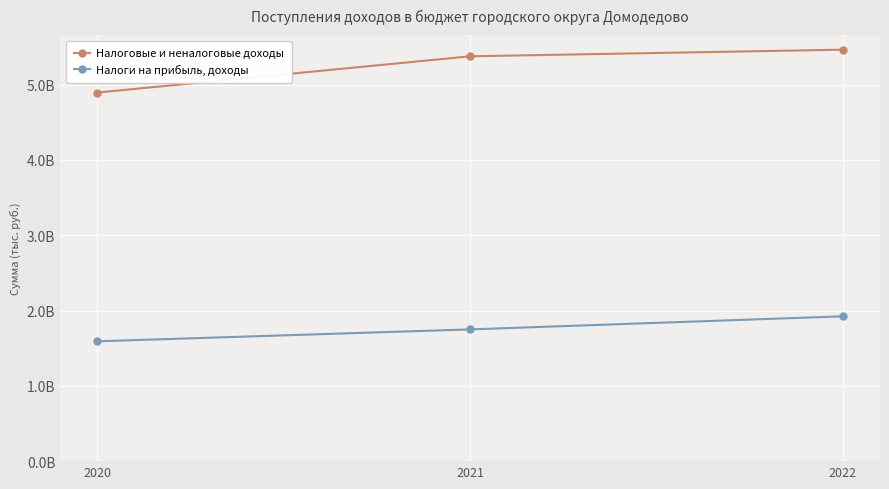

Is the value of Налоги на прибыль, доходы at 2022 greater than the value of Налоговые и неналоговые доходы at 2021?

No